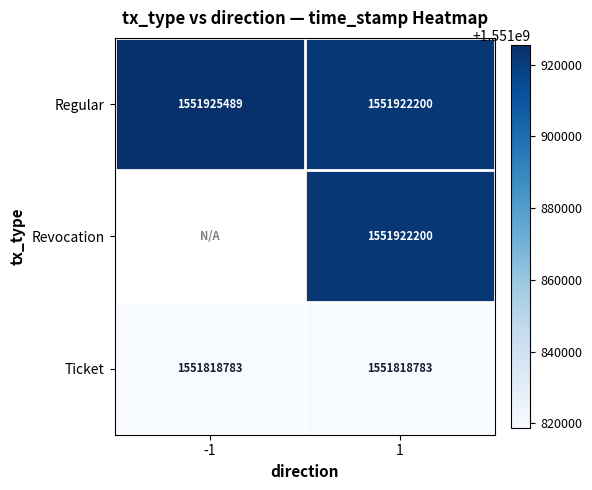

What is the difference between the highest and lowest values at 1?

103417